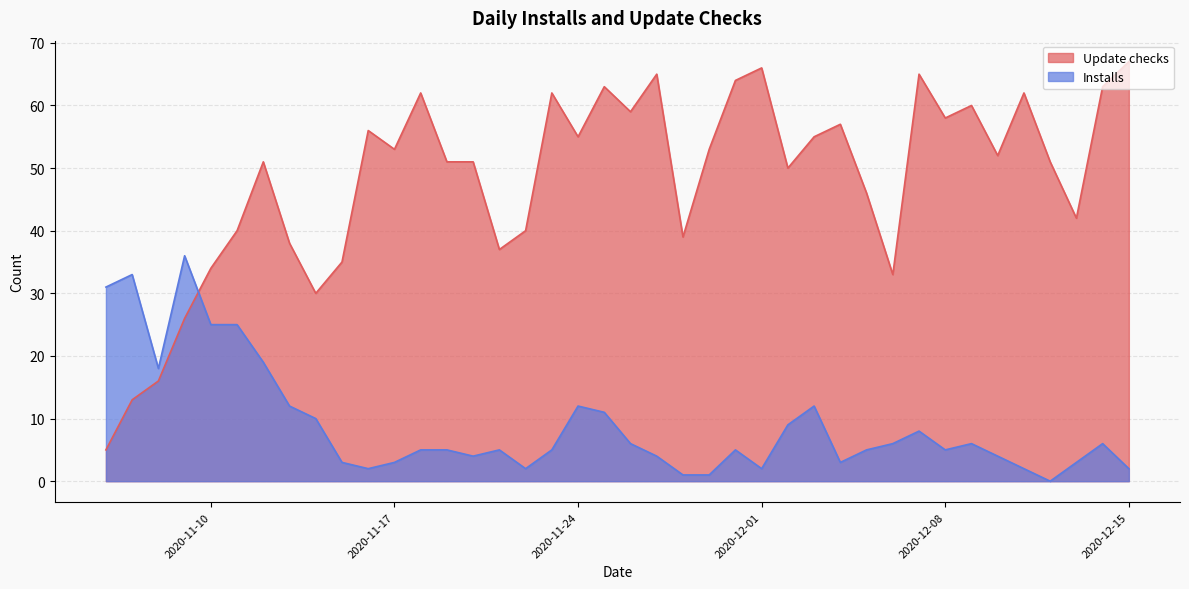

What is the sum of all Update checks values?

1925